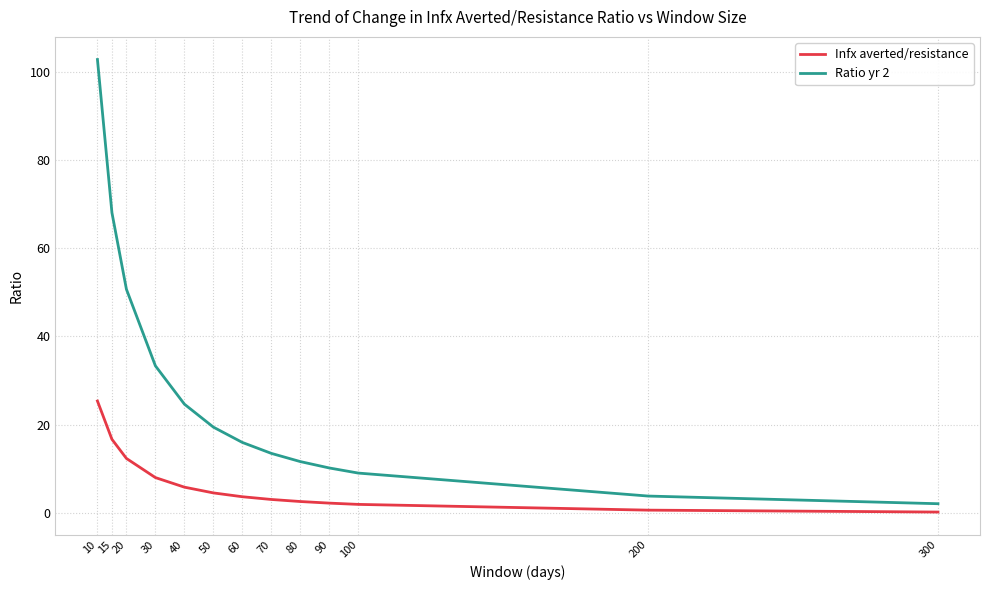

How many distinct data groups are displayed?

2